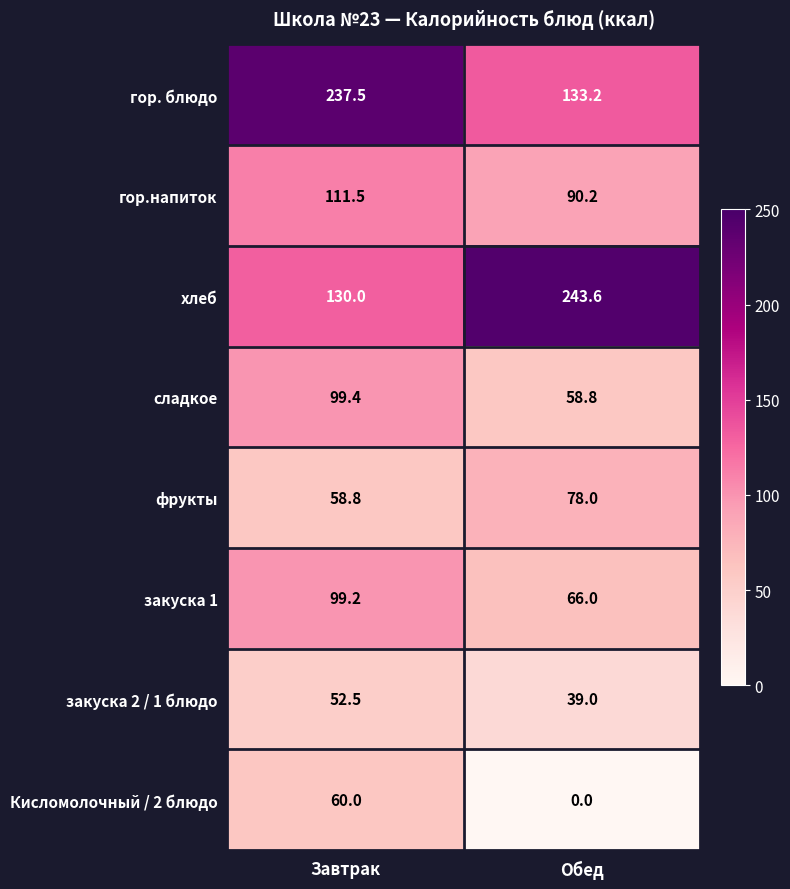

What is the sum of all закуска 1 values?

165.2